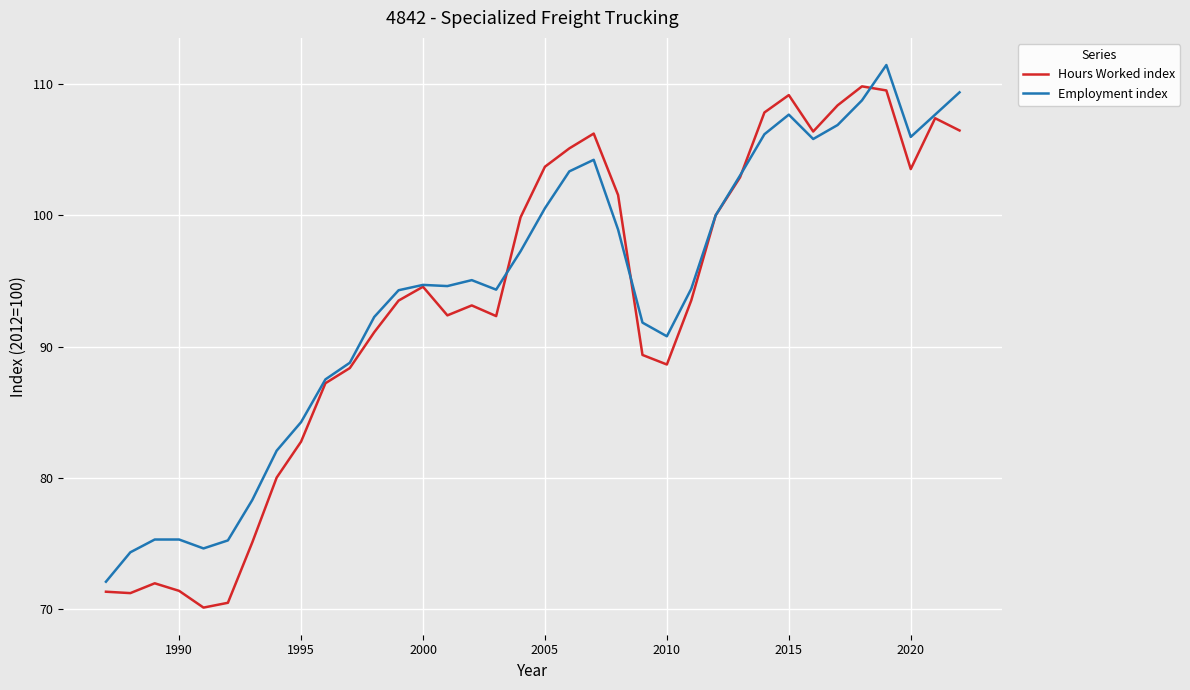

What is the greatest value displayed?

111.5